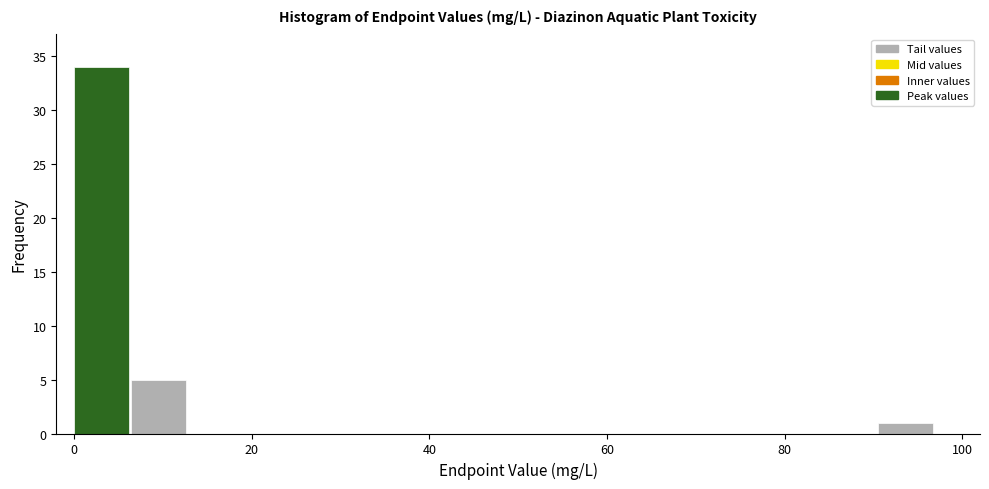

Around what value on the x-axis is the tallest bar? Give the approximate position of its centre, as read against the axis.

4